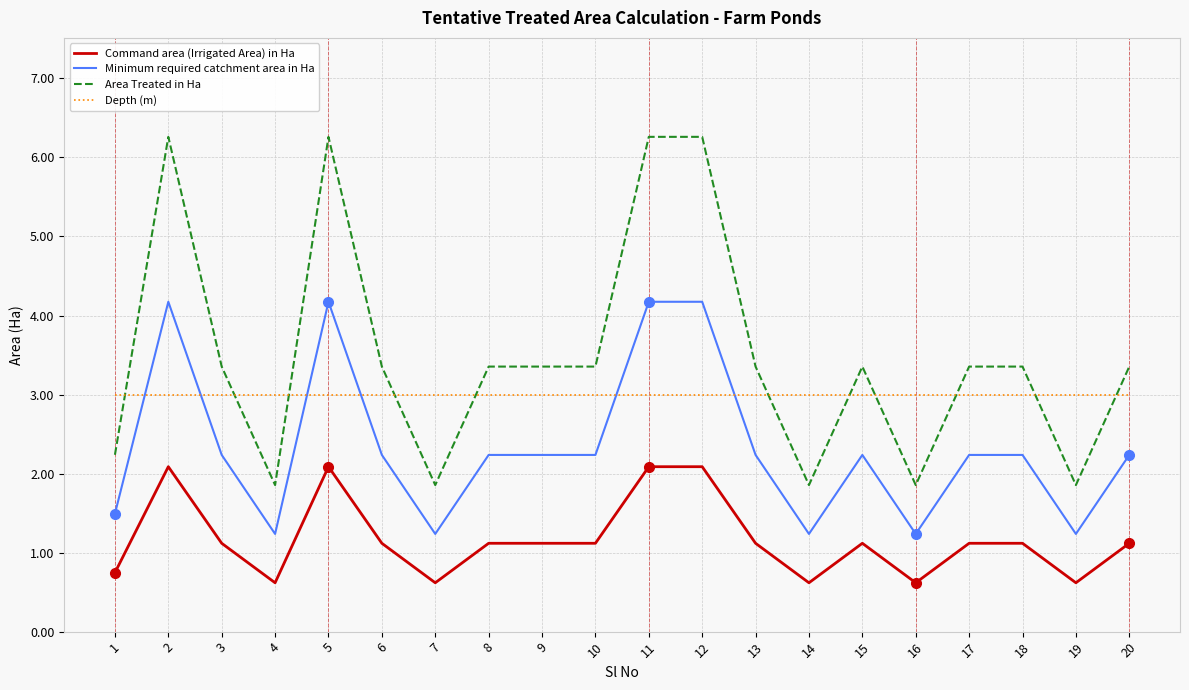

How many categories are shown in the chart?

20